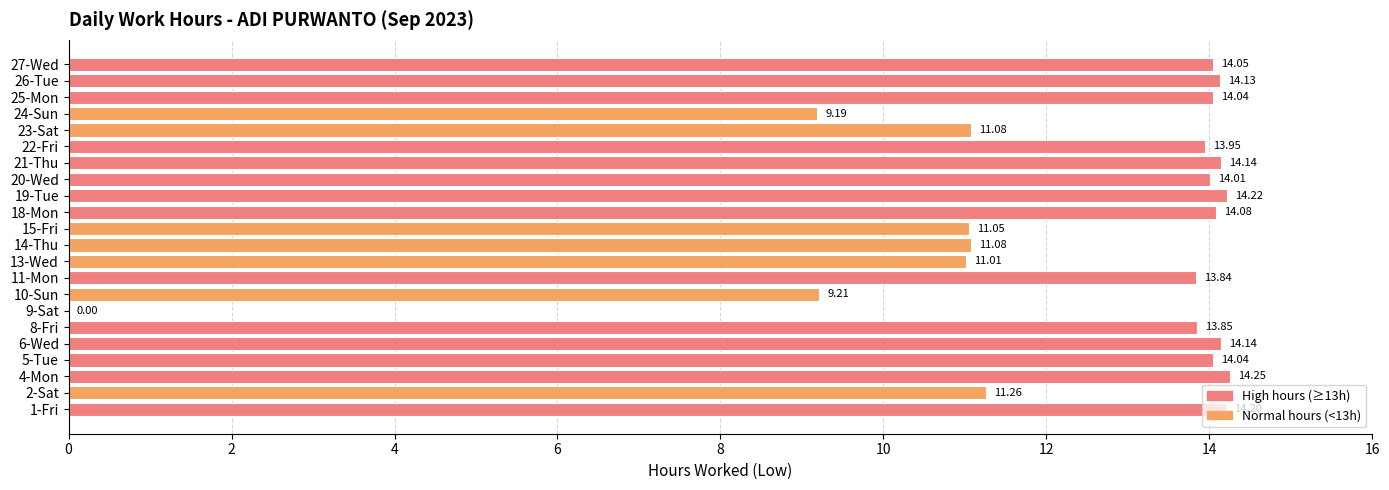

Between 24-Sun and 27-Wed, which is larger?

27-Wed